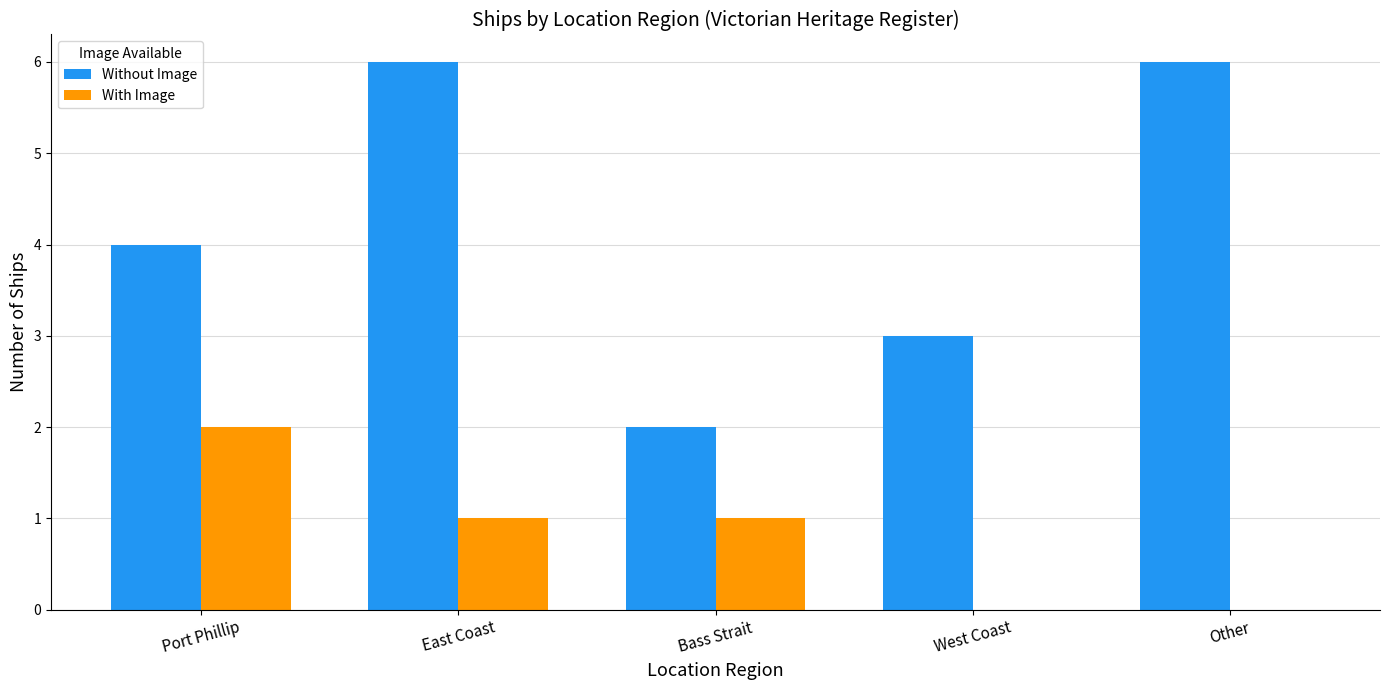

How many data points does each series have?

5